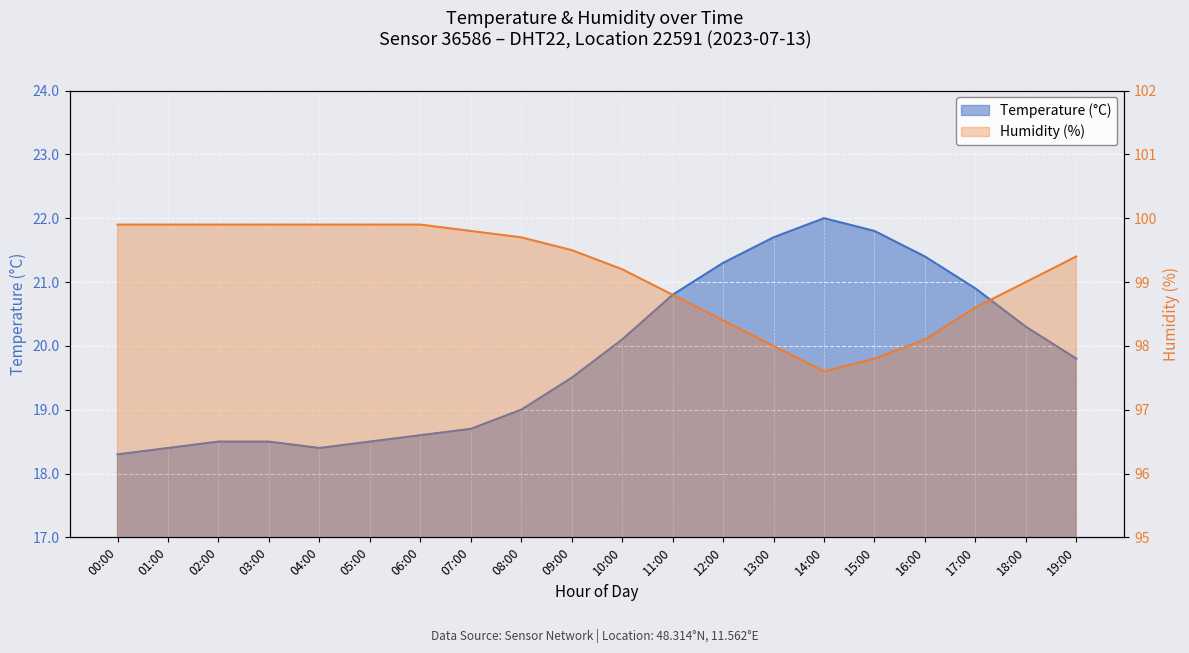

The Temperature (°C) series shows 5.1 at 02:00. True or false?

False